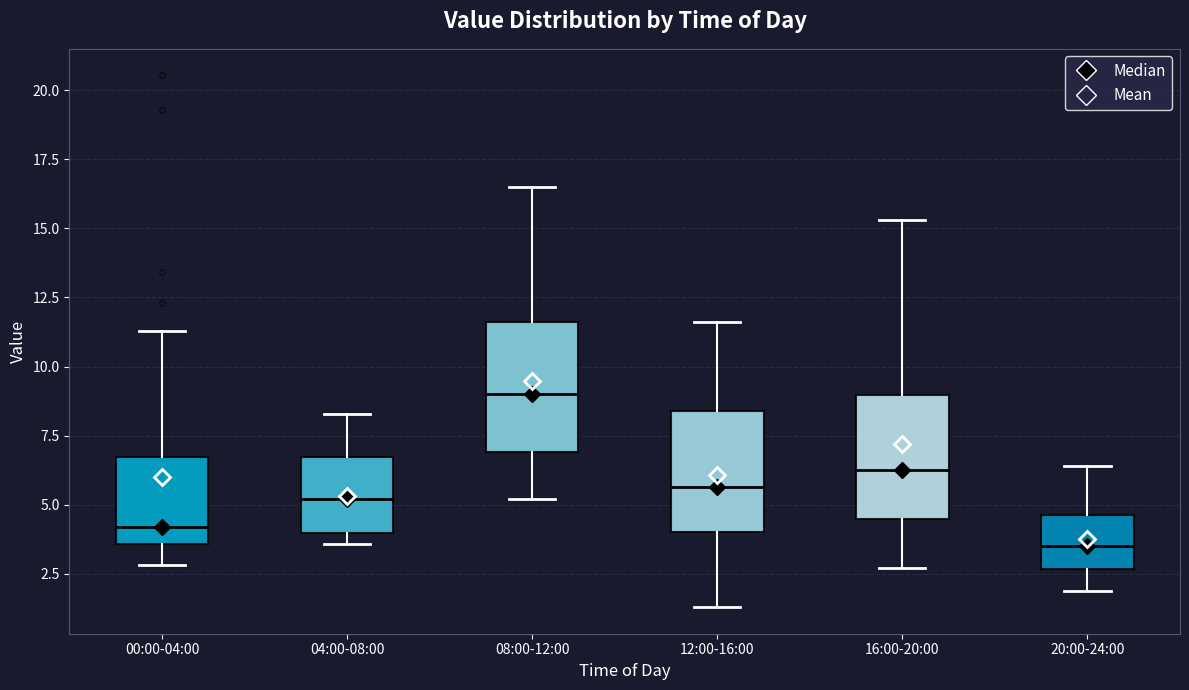

Which box has the highest median line?

08:00-12:00